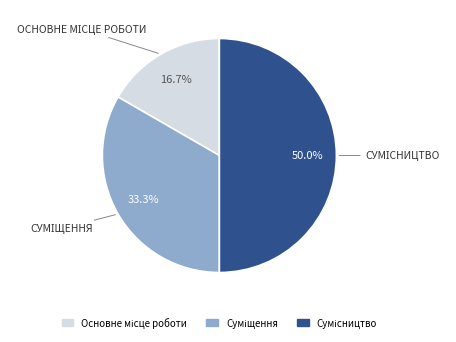

Count the number of slices in the pie.

3